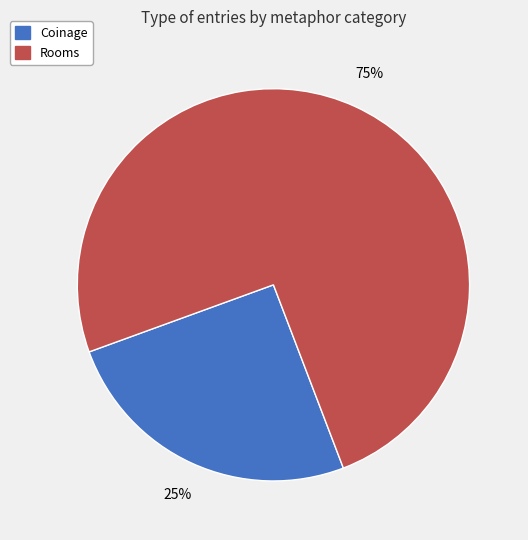

How many slices are in this pie chart?

2